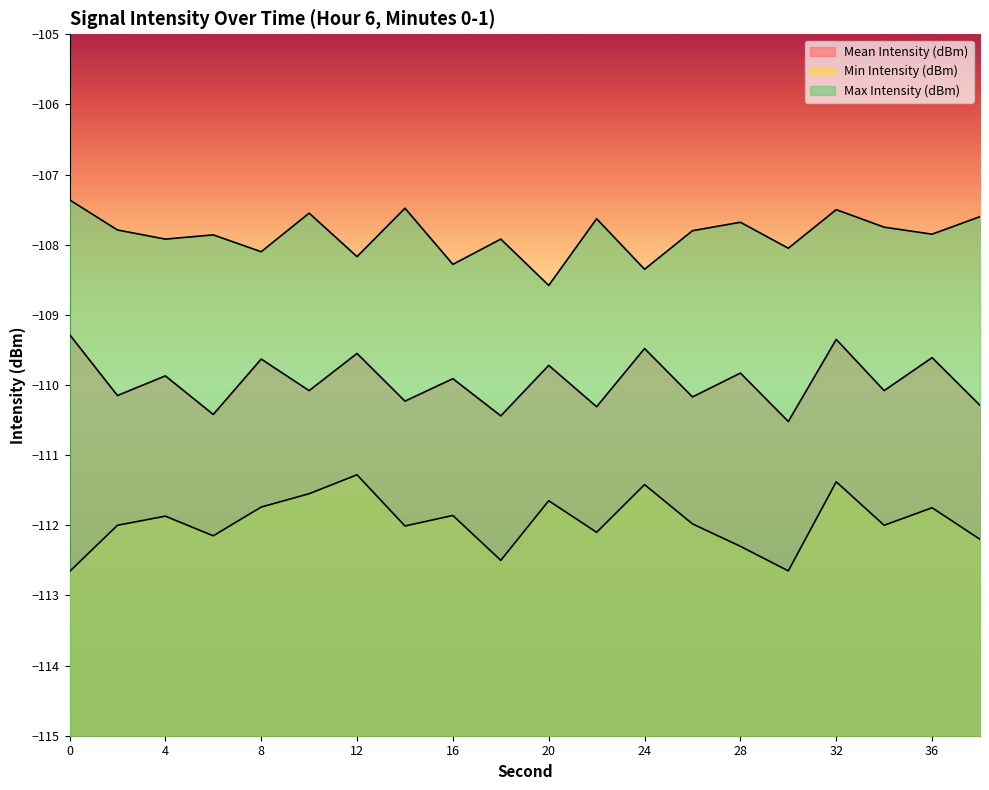

How many interior local peaks does the Mean Intensity (dBm) series have?

9